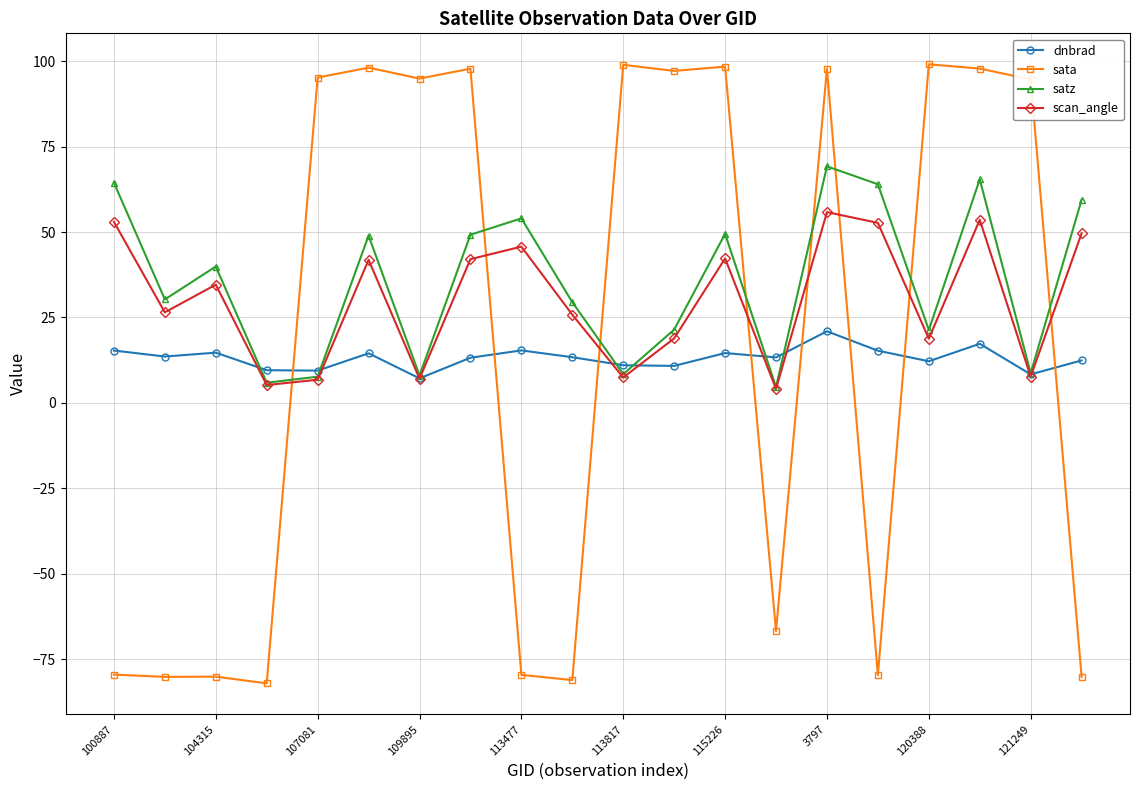

How many lines are shown in the chart?

4